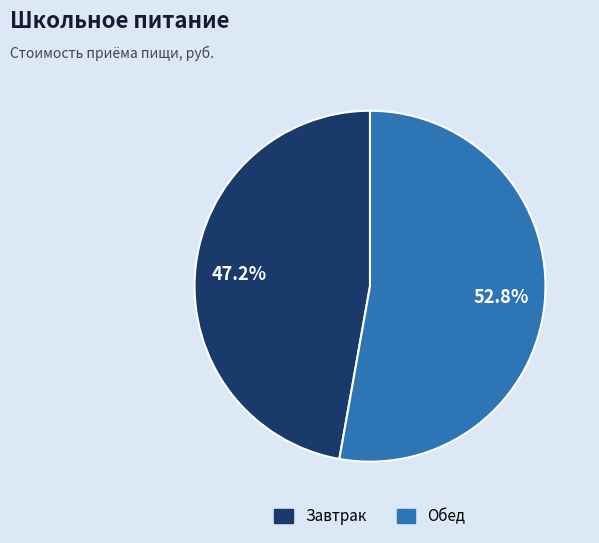

Which slice represents more than half of the pie?

Обед